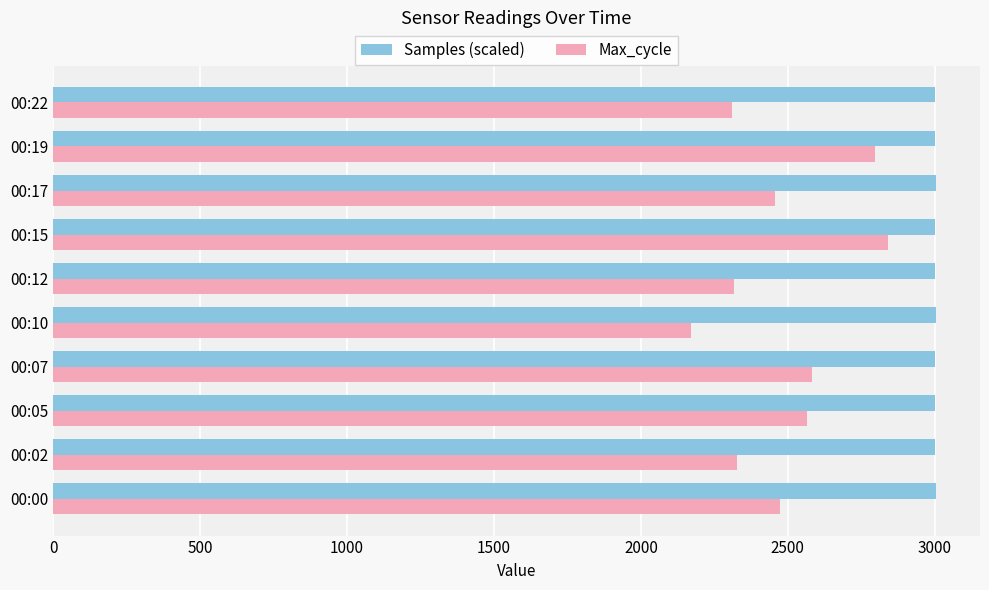

Which label corresponds to the smallest value in the chart?

00:10